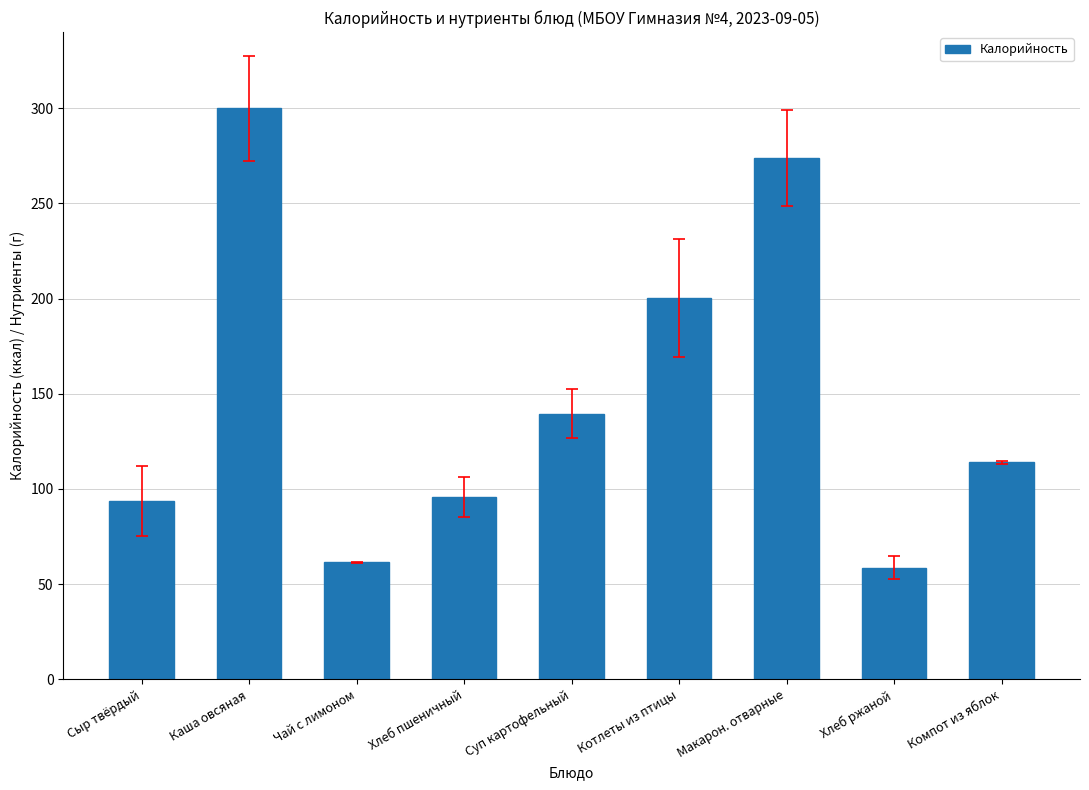

What is the value of the 6th bar from the left?

200.3